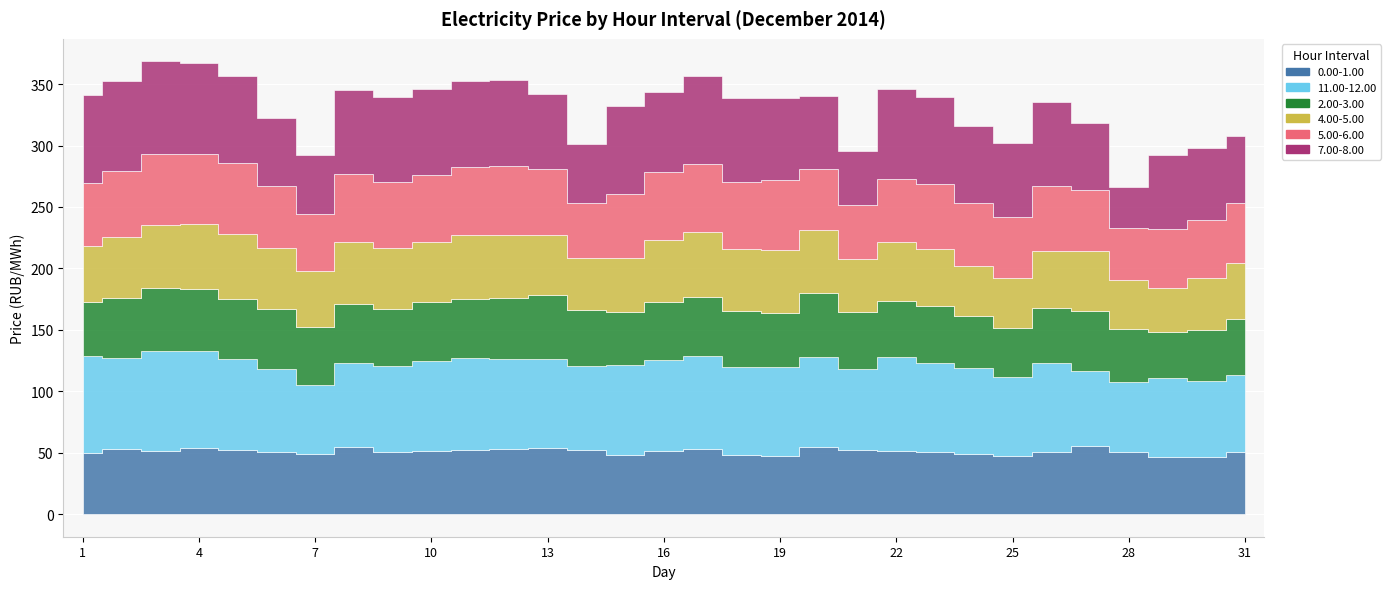

Where is the first local minimum for 7.00-8.00?

7